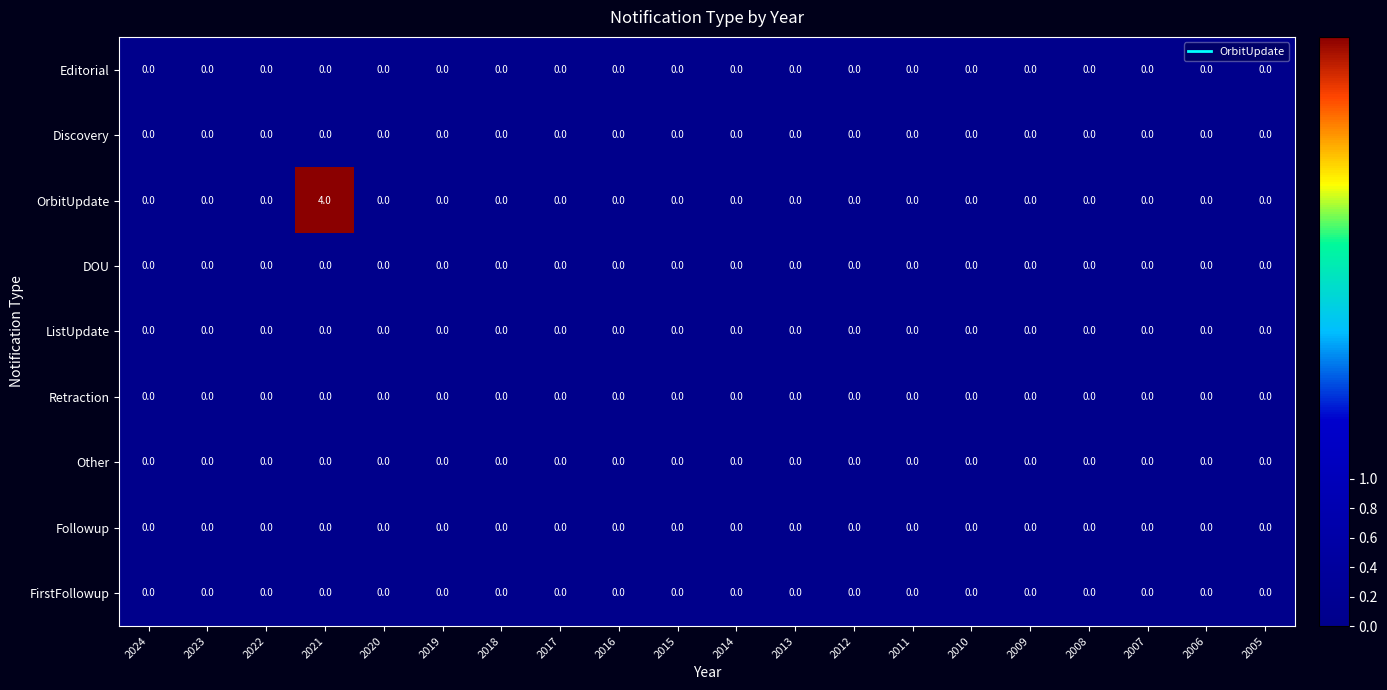

The Retraction series shows 0 at 2022. True or false?

True